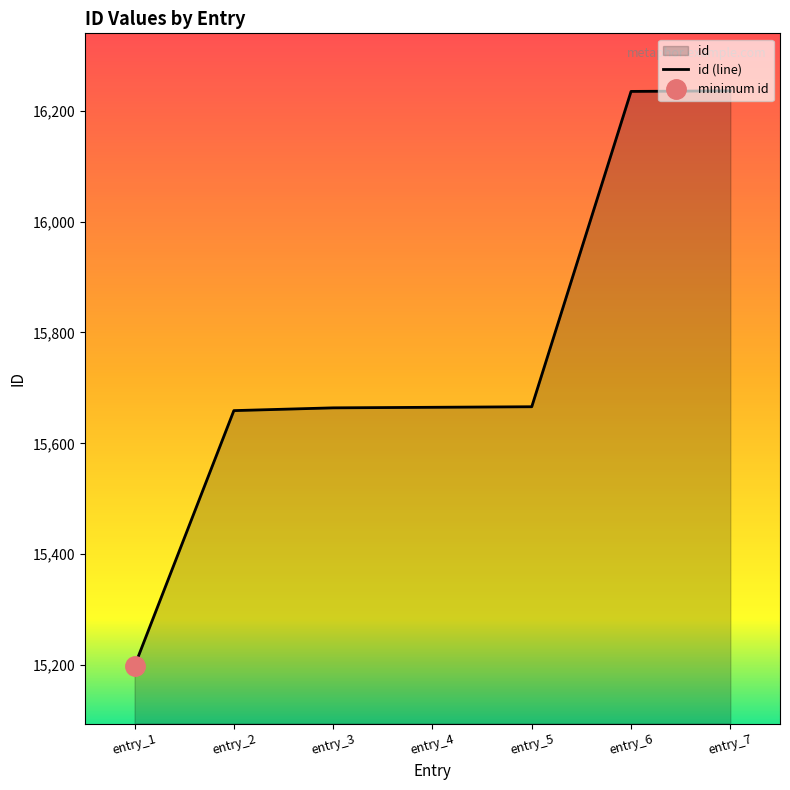

The value of id (line) at entry_1 is 15198. True or false?

True